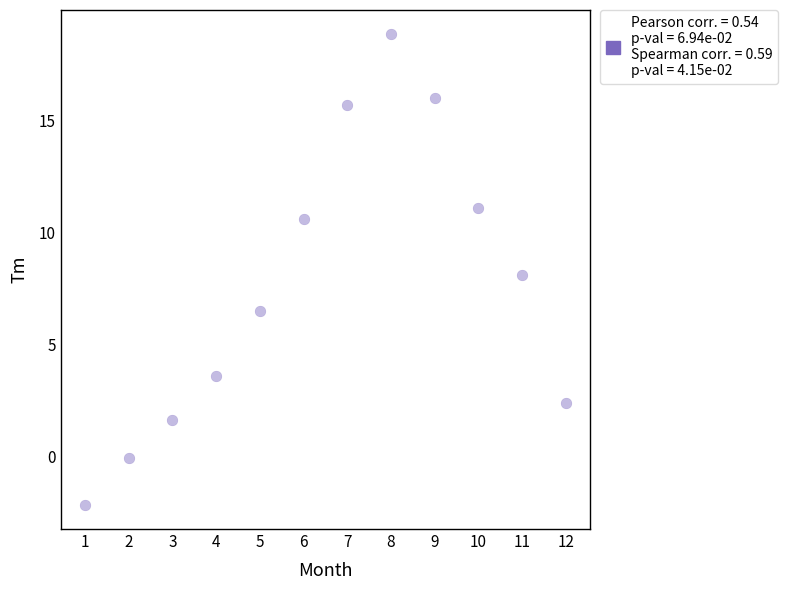

What is the average X value?

6.5